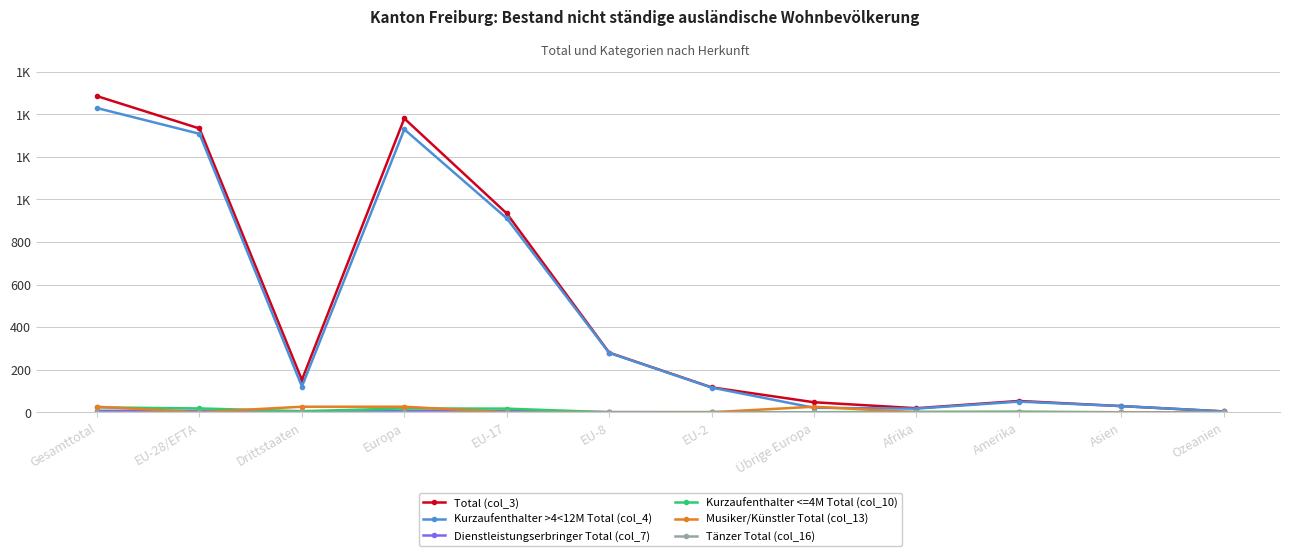

Does the chart have visible grid lines?

Yes